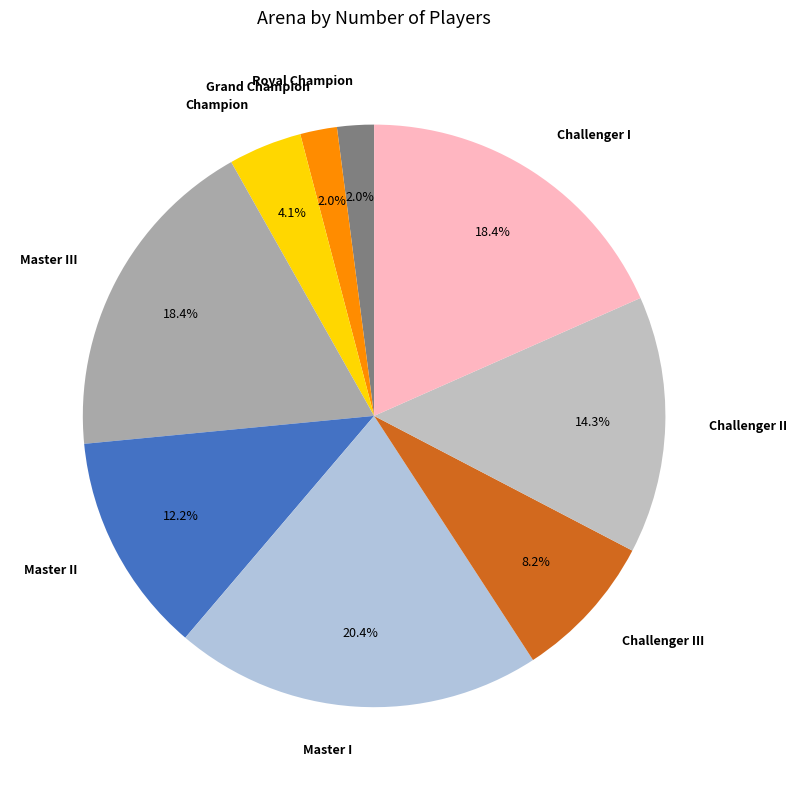

Is there any slice that represents more than half of the pie?

No